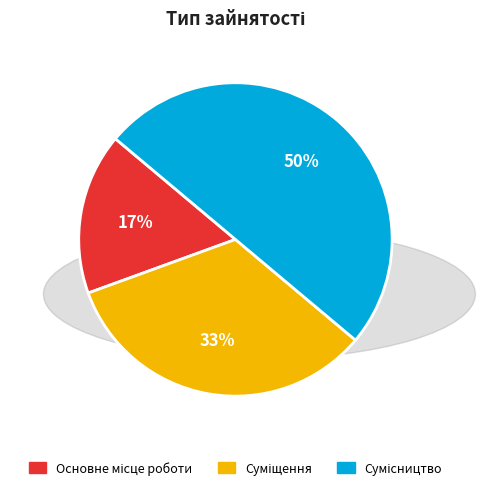

To the nearest percent, what is the difference between the largest and smallest slice percentages?

33%